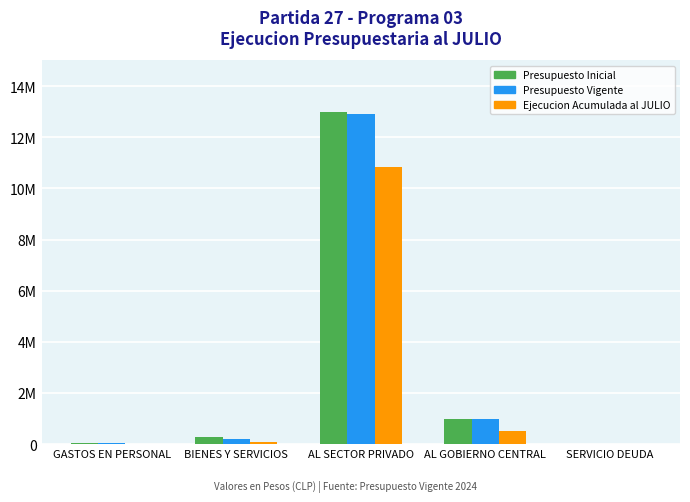

What is the difference between the highest and lowest values at BIENES Y SERVICIOS?

172720